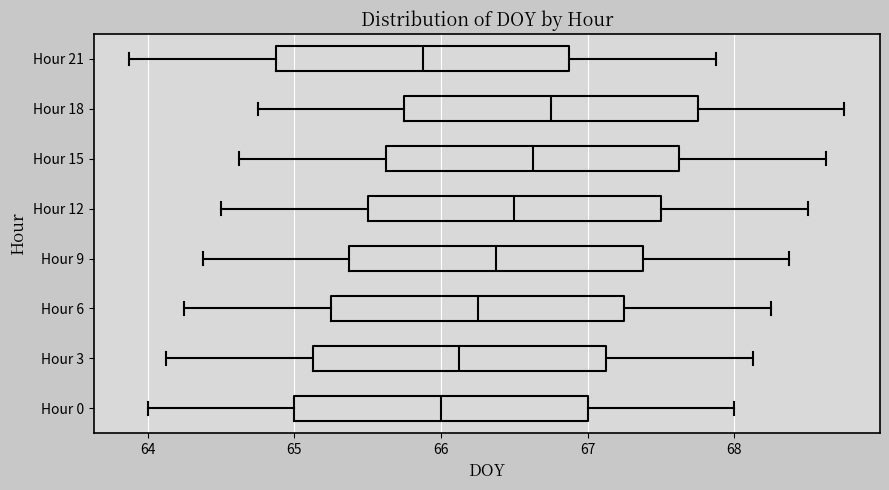

Reading bottom to top, transcribe this box plot: for each box, give where its median line is, the range the box spans, and where its two whiskers end, as read against the x-axis. The values are not printed on the chart, so give them approximately, as read against the axis.

Hour 0: median 66.0, box 65.0 to 67.0, whiskers 64.0 to 68.0
Hour 3: median 66.1, box 65.1 to 67.1, whiskers 64.1 to 68.1
Hour 6: median 66.3, box 65.3 to 67.3, whiskers 64.3 to 68.3
Hour 9: median 66.4, box 65.4 to 67.4, whiskers 64.4 to 68.4
Hour 12: median 66.5, box 65.5 to 67.5, whiskers 64.5 to 68.5
Hour 15: median 66.6, box 65.6 to 67.6, whiskers 64.6 to 68.6
Hour 18: median 66.8, box 65.8 to 67.8, whiskers 64.8 to 68.8
Hour 21: median 65.9, box 64.9 to 66.9, whiskers 63.9 to 67.9